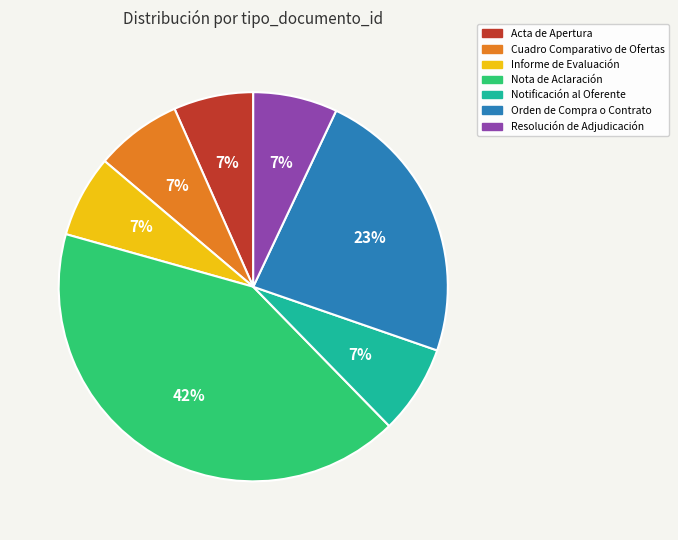

Approximately how many times larger is the value at Resolución de Adjudicación compared to Informe de Evaluación?

1.0